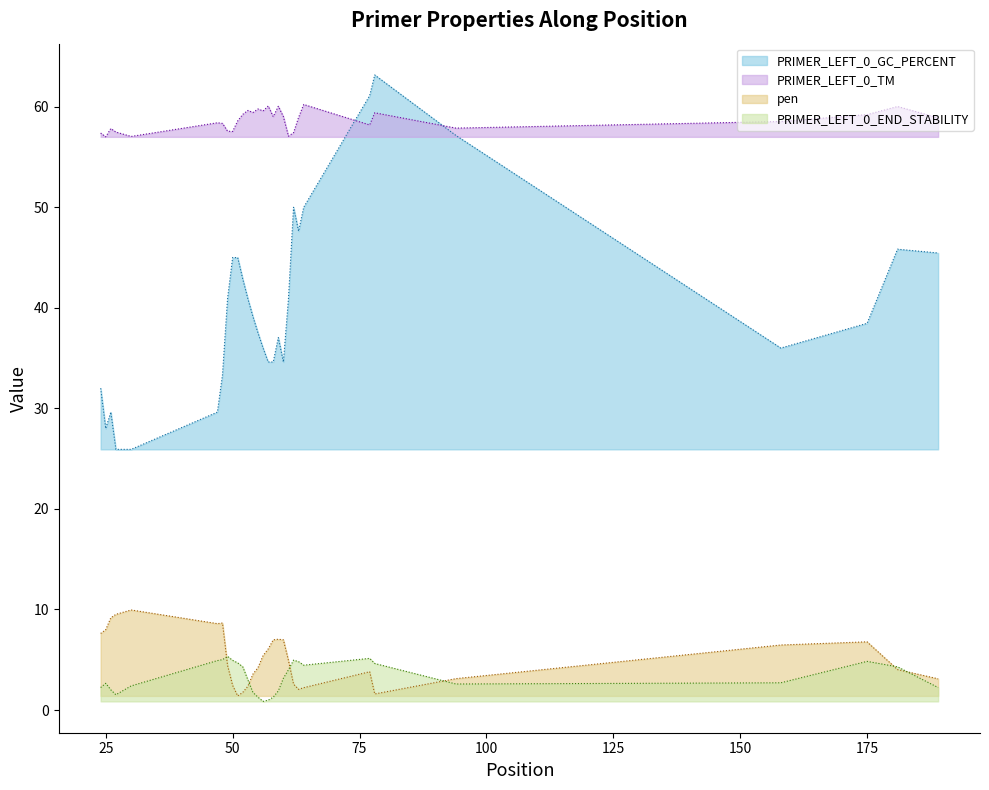

What is the difference between the maximum and minimum values in the pen series?

8.5